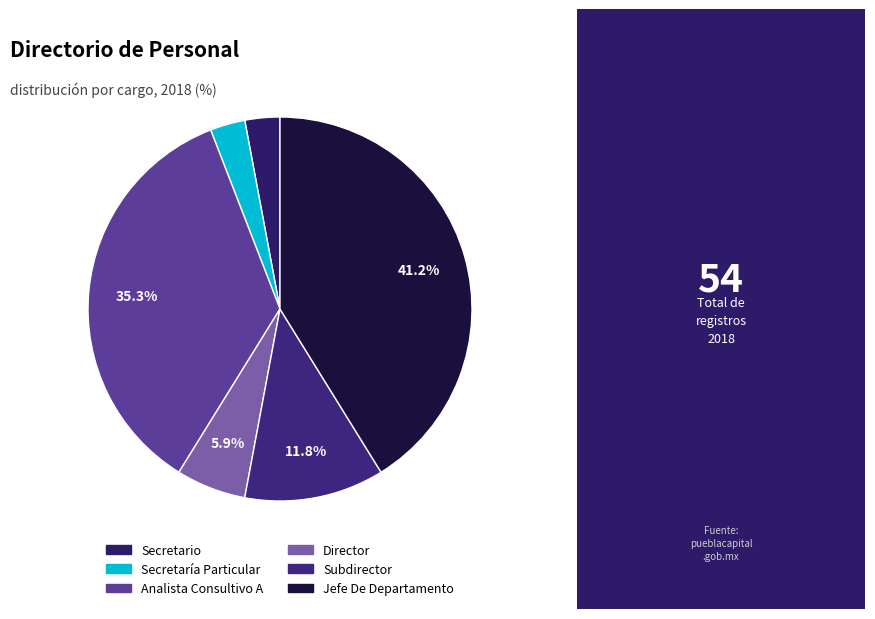

To the nearest percent, what is the combined percentage of Director and Jefe De Departamento?

47%